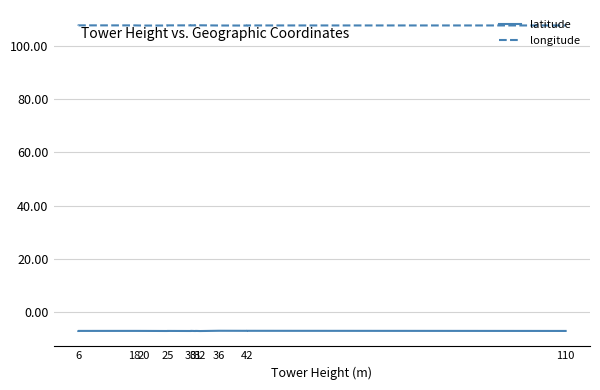

What is the maximum value shown in the chart?

107.7